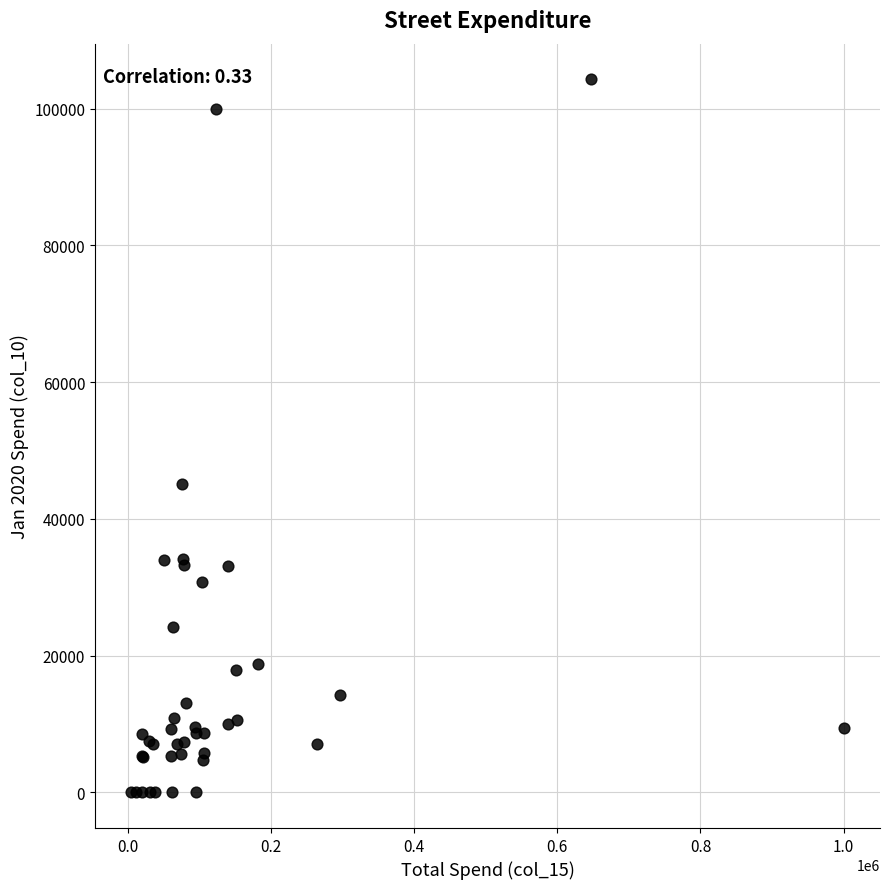

What Y value in the scatter plot is closest to 52139?

45087.0